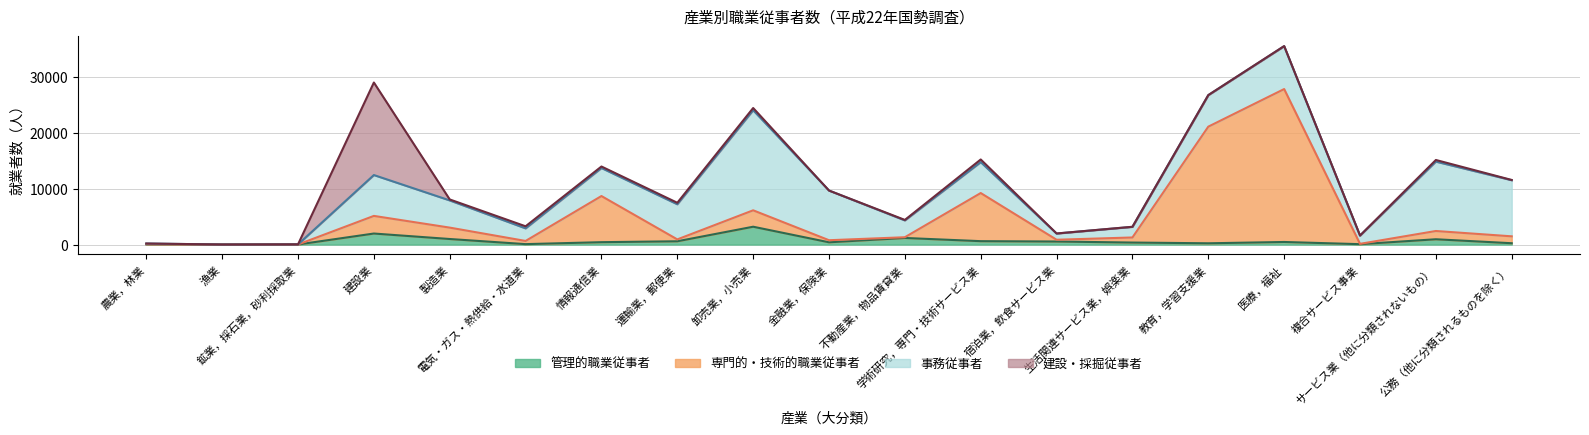

Where is the first local minimum for 専門的・技術的職業従事者?

漁業